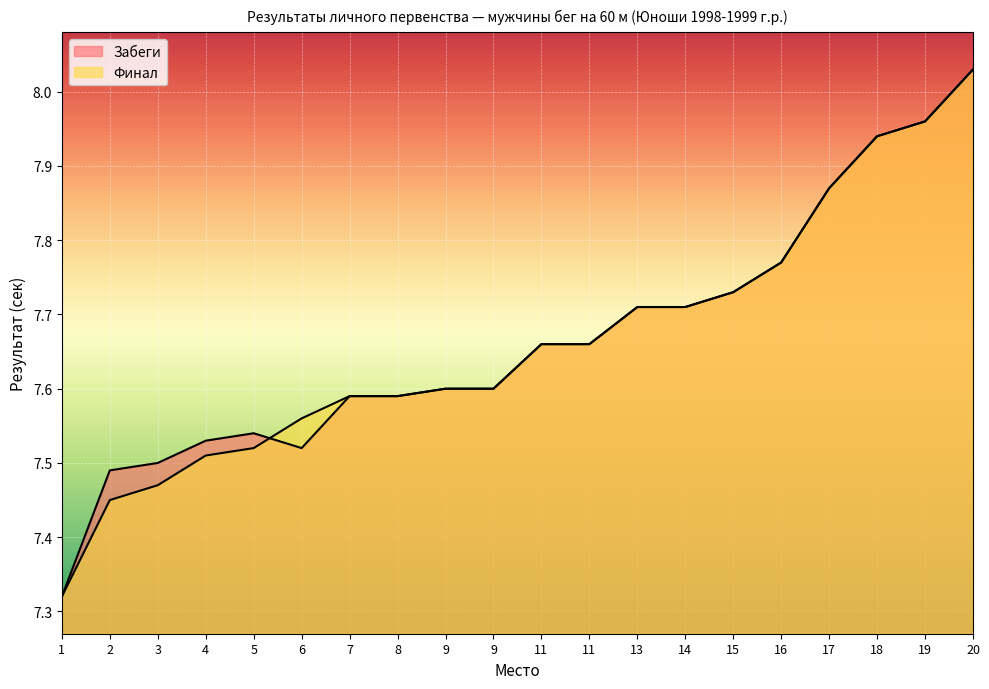

At how many categories does at least one series exceed 7?

20